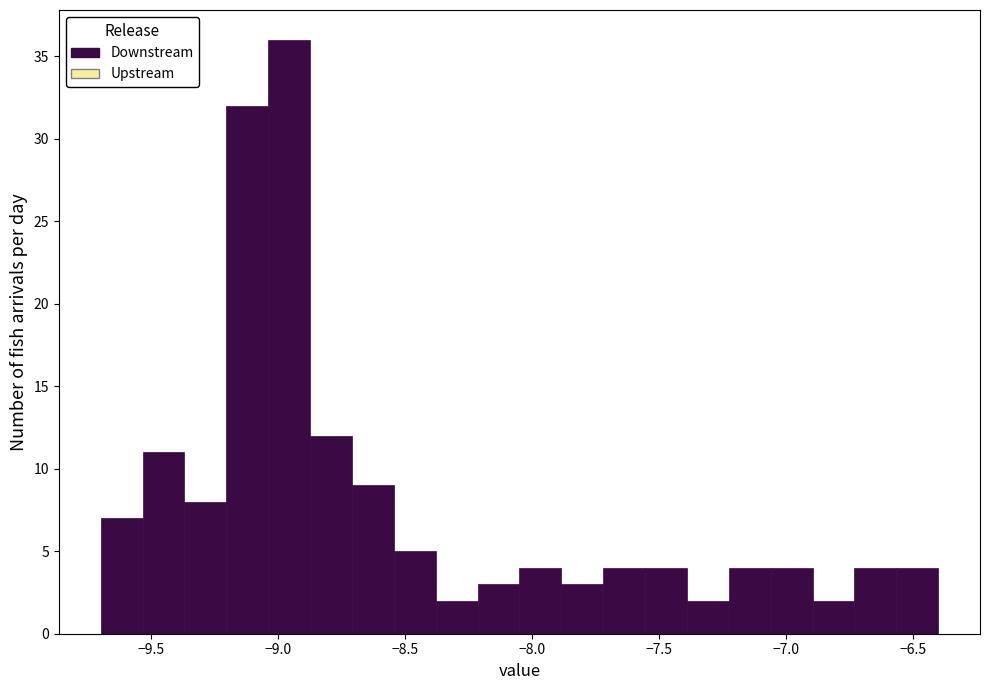

Read against the x-axis, roughly where is the centre of the tallest bar?

-8.95